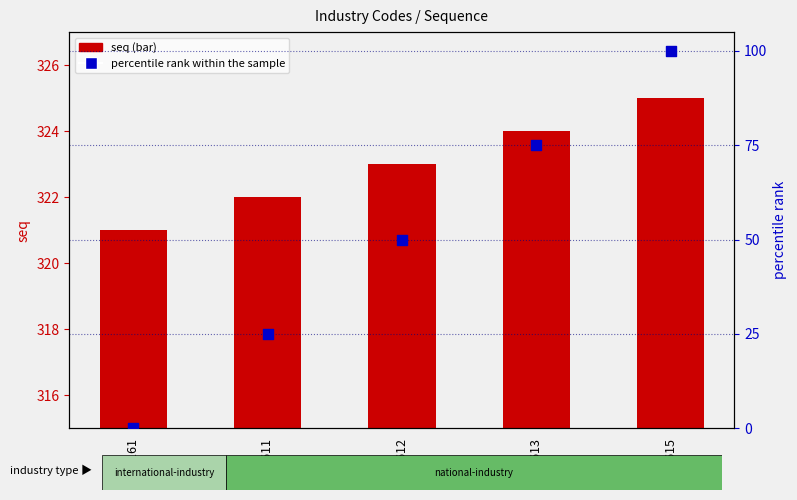

What are all the series names shown in the legend?

seq, percentile rank within the sample